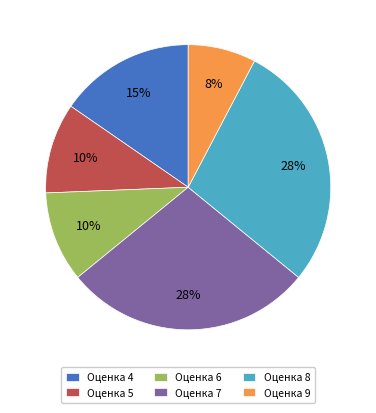

Count the number of slices in the pie.

6